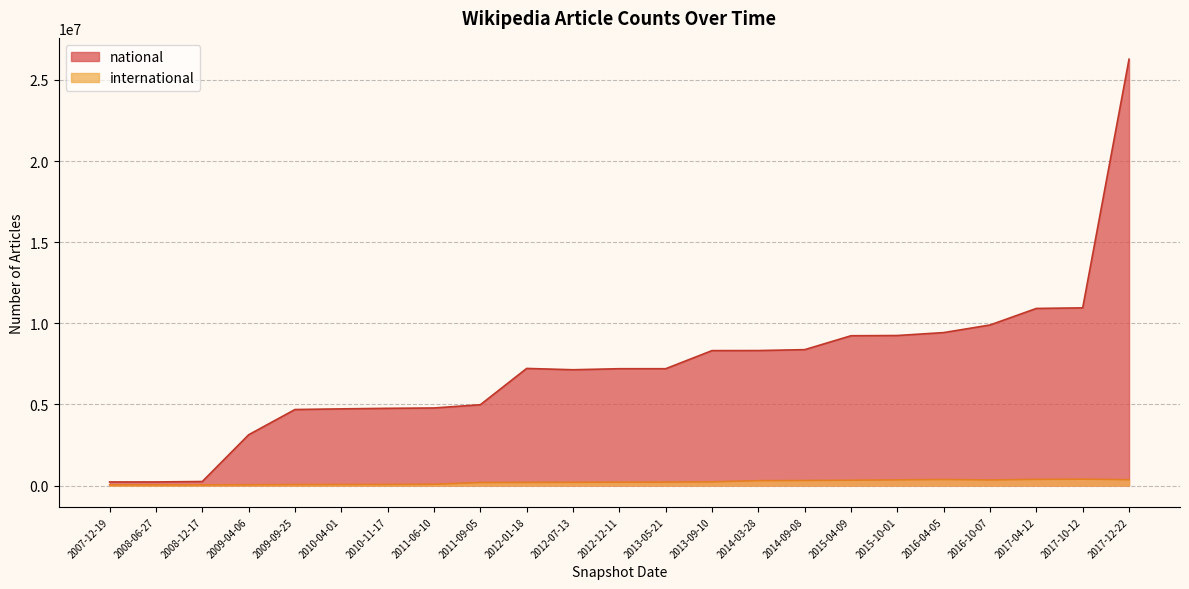

Is it true that international equals 58407 at 2009-09-25?

True